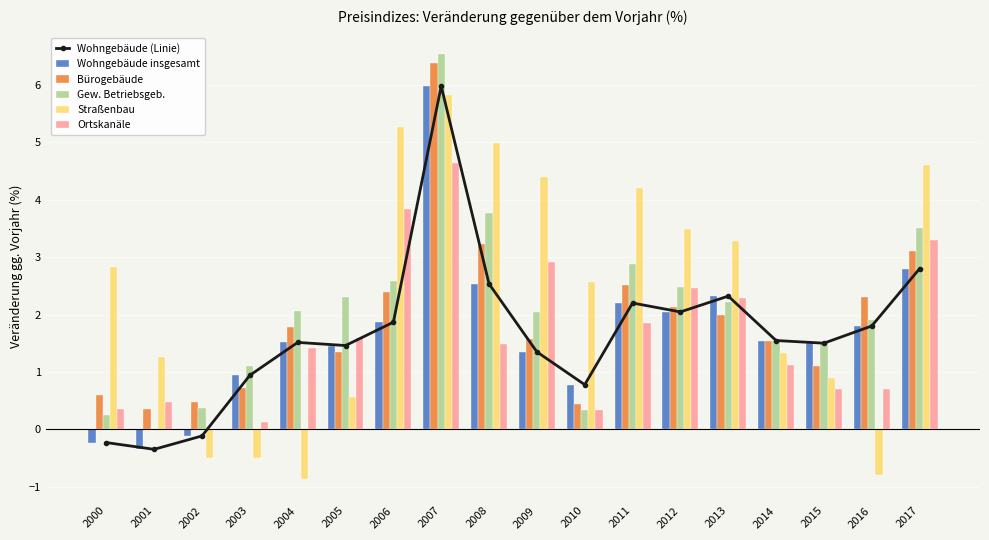

What is the sum of all Bürogebäude values?

34.0